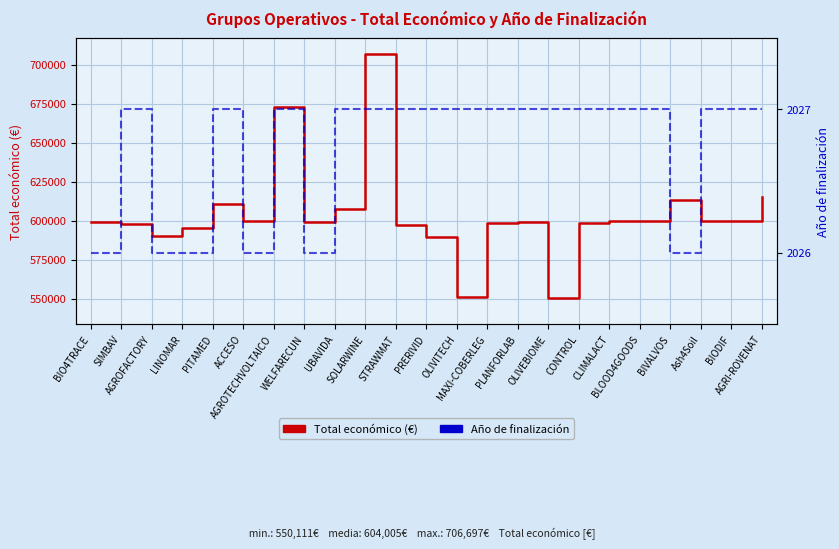

What is the approximate value of Año de finalización at AGRI-ROVENAT?

2027